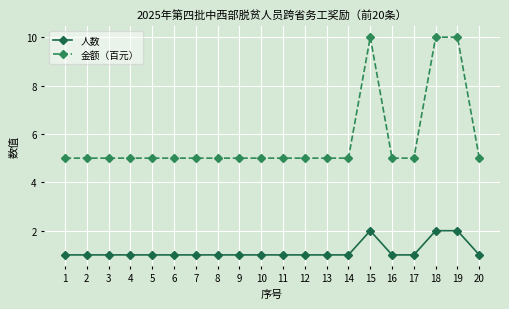

How many lines are shown in the chart?

2